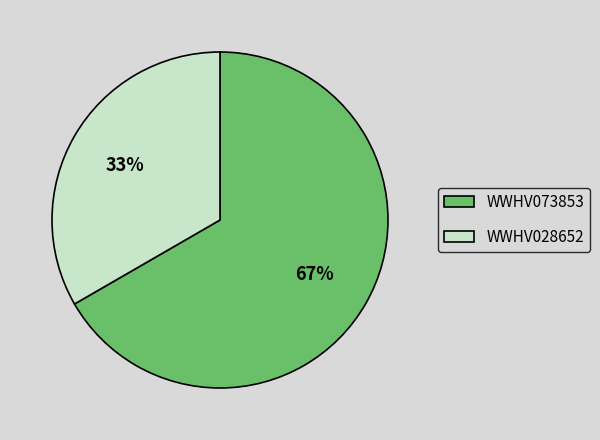

Approximately how many times larger is the value at WWHV028652 compared to WWHV073853?

0.5